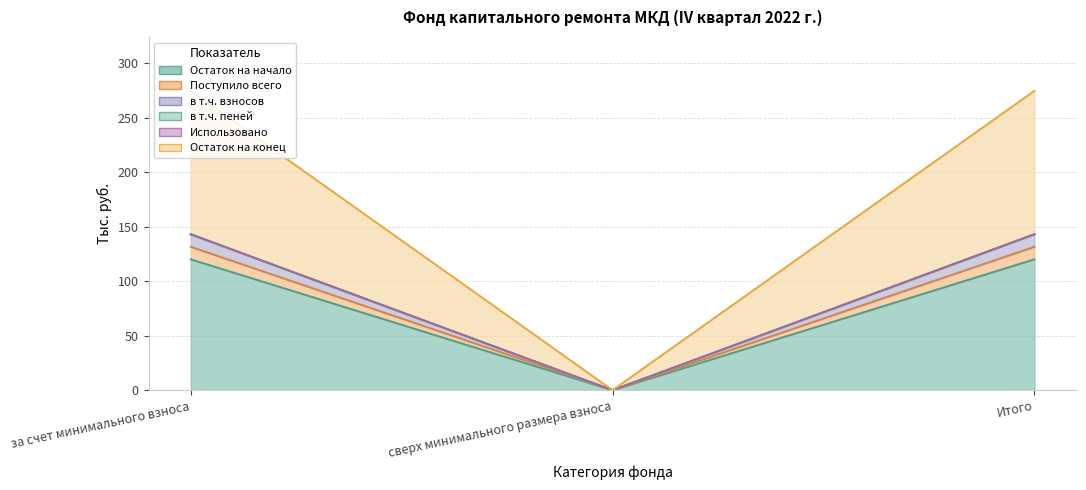

How many categories are shown in the chart?

3